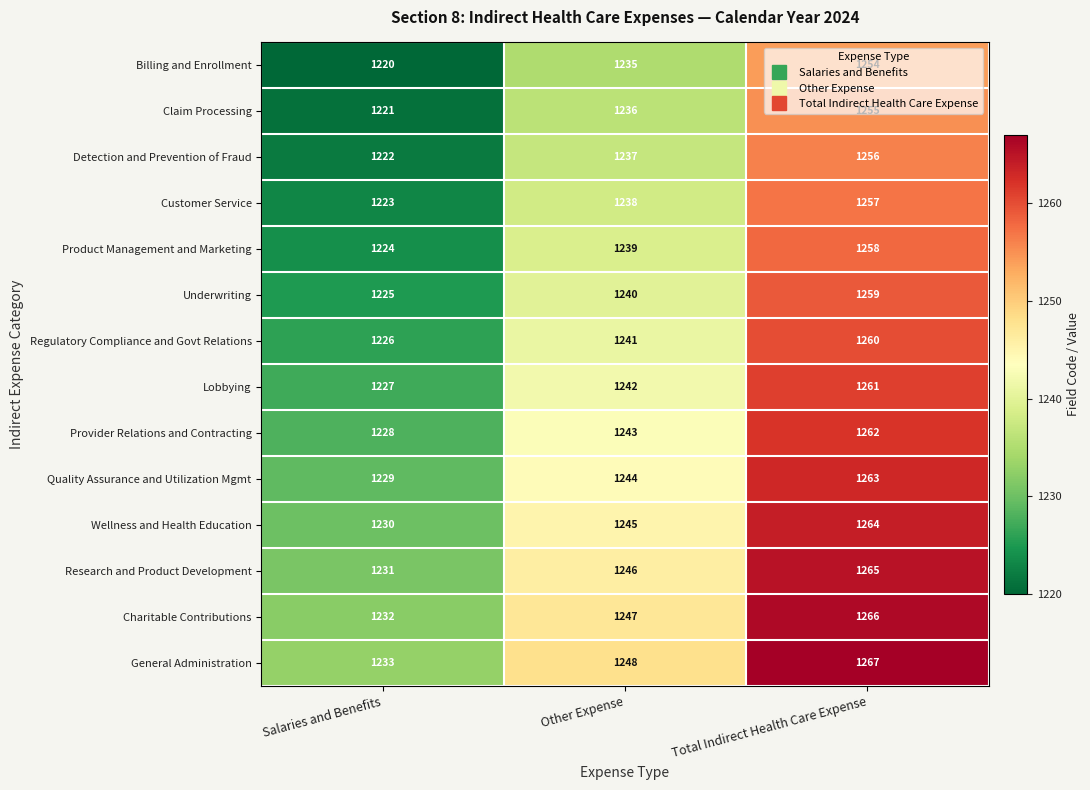

List the series in order of their peak value, highest first.

General Administration, Charitable Contributions, Research and Product Development, Wellness and Health Education, Quality Assurance and Utilization Mgmt, Provider Relations and Contracting, Lobbying, Regulatory Compliance and Govt Relations, Underwriting, Product Management and Marketing, Customer Service, Detection and Prevention of Fraud, Claim Processing, Billing and Enrollment